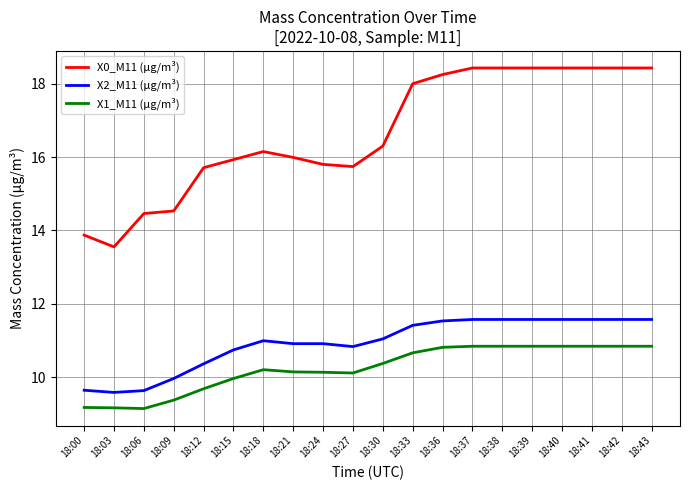

Where is the first local minimum for X0_M11 (μg/m³)?

18:03